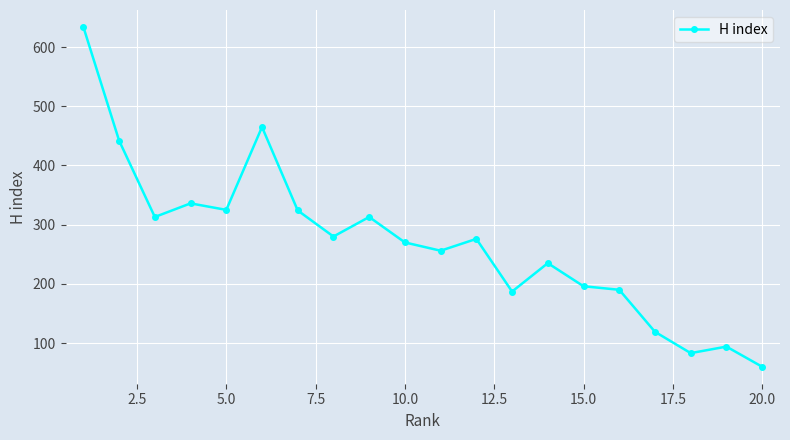

What is the smallest value displayed?

60